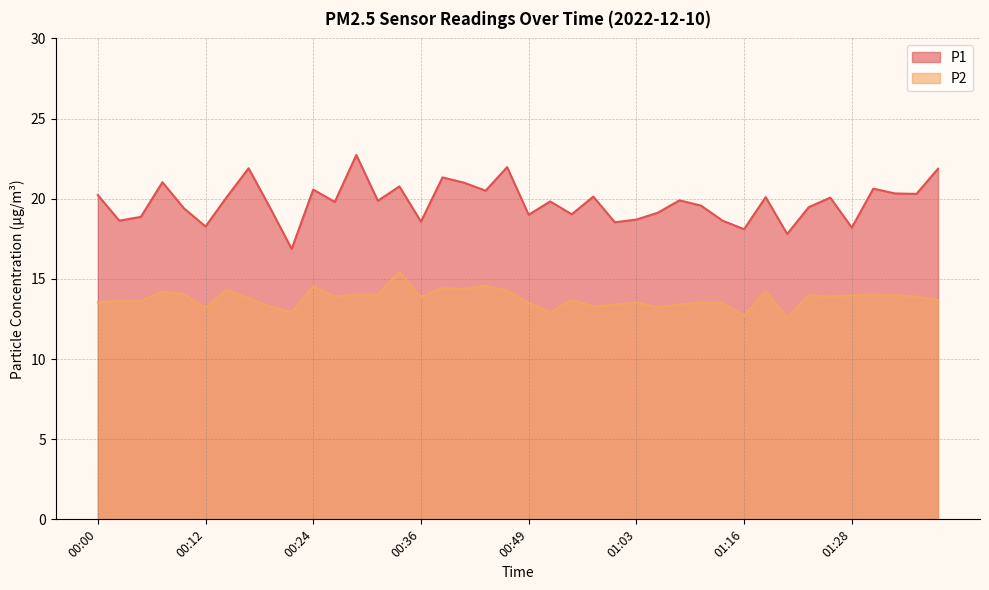

What is the sum of the P1 values at 00:07 and 01:28?

39.2